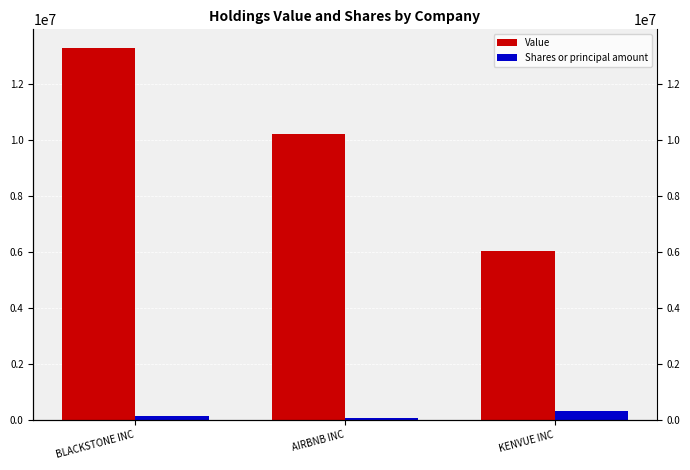

Where is Value nearest to the value 9669567?

AIRBNB INC